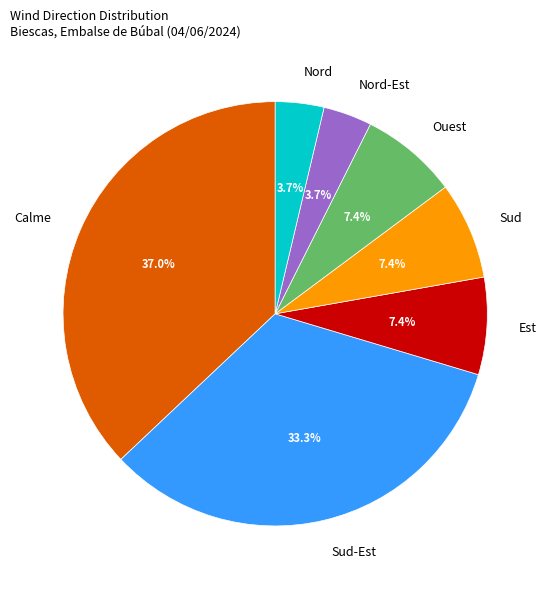

How many slices are in this pie chart?

7